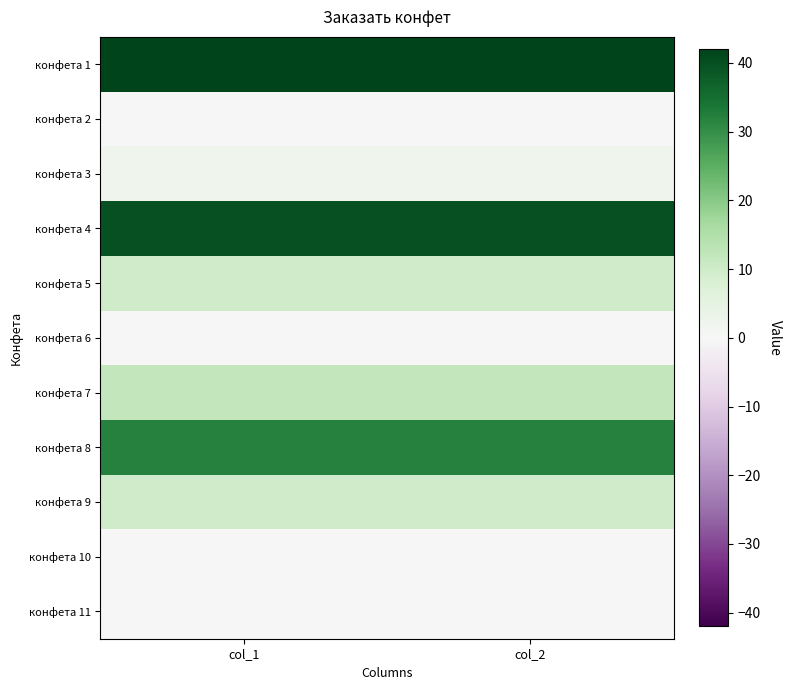

Rank the series by their maximum value, from highest to lowest.

конфета 1, конфета 4, конфета 8, конфета 7, конфета 5, конфета 9, конфета 3, конфета 2, конфета 6, конфета 10, конфета 11